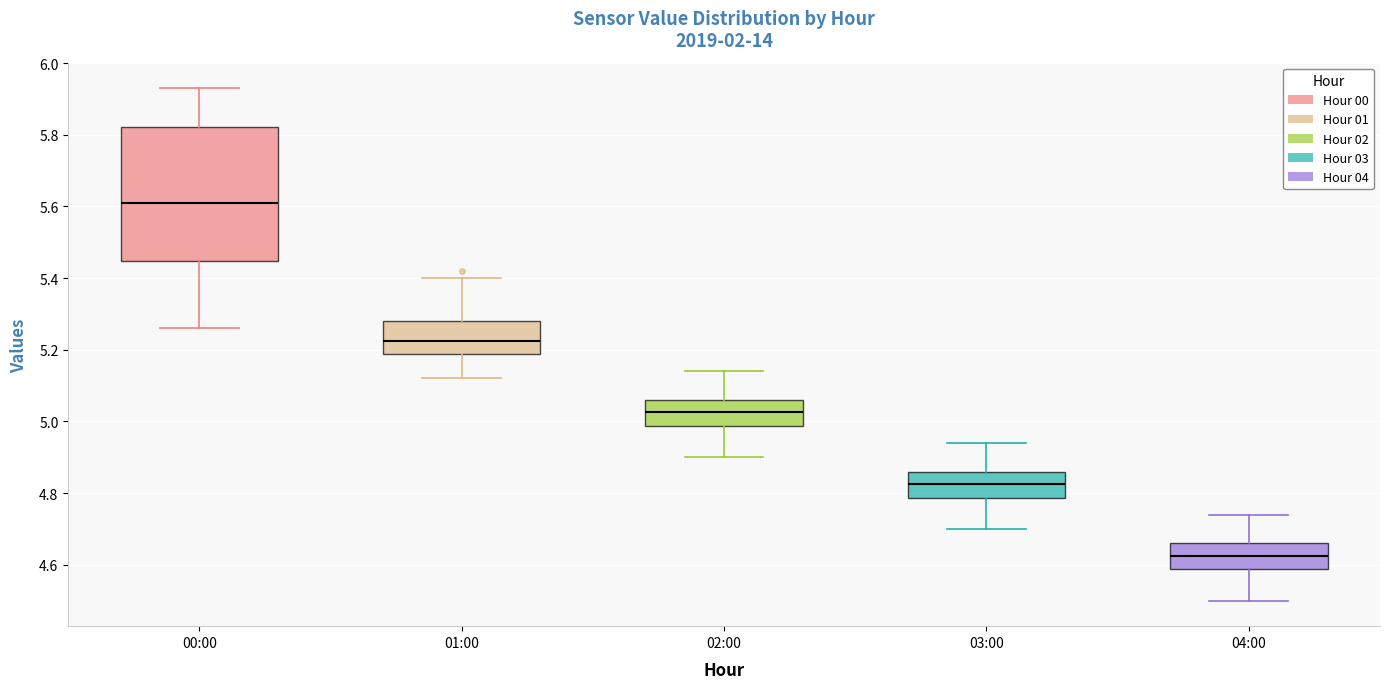

Which box's median line is the lowest?

04:00